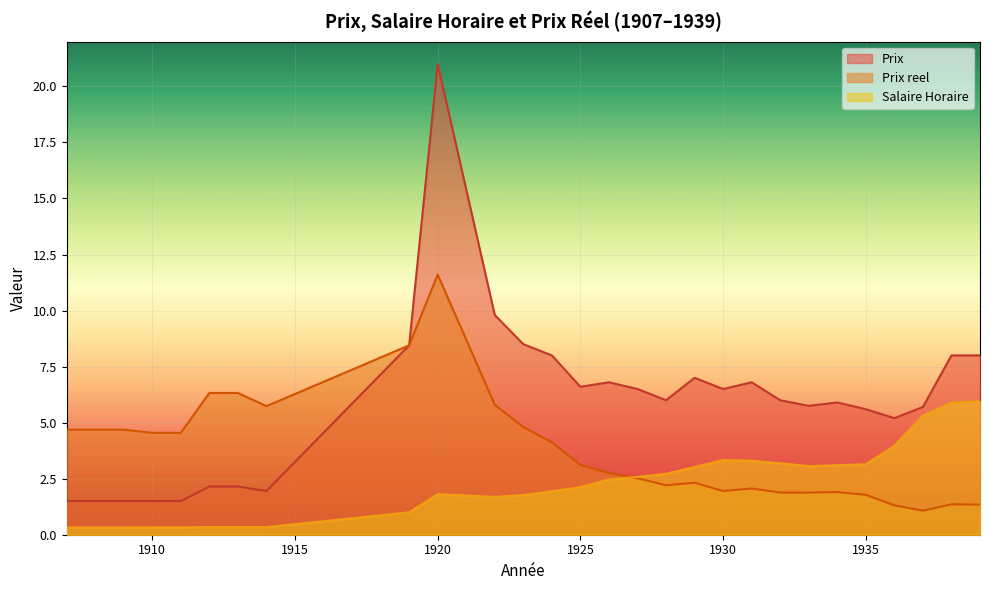

True or false: Prix and Salaire Horaire intersect in this chart.

False